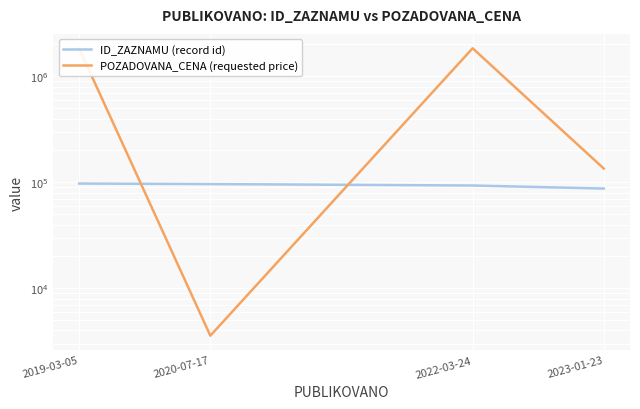

How many intersections are there between ID_ZAZNAMU (record id) and POZADOVANA_CENA (requested price)?

2